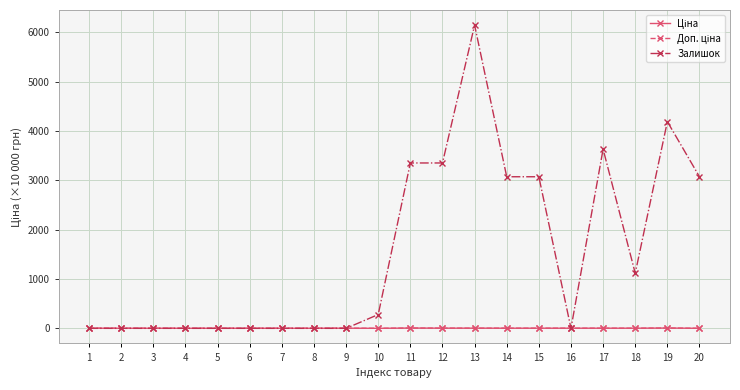

List the series in order of their peak value, lowest first.

Ціна, Доп. ціна, Залишок